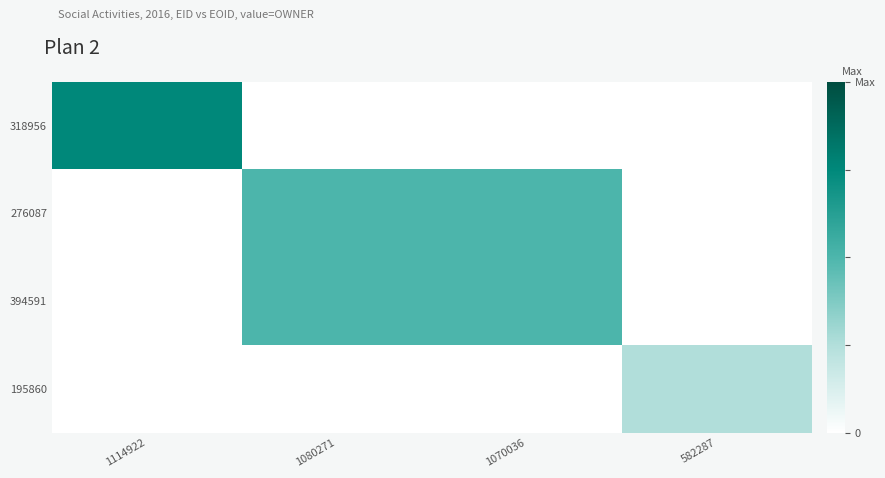

Reading right to left, list all the values displayed in this chart.

318956: 582287=0.0	1070036=0.0	1080271=0.0	1114922=0.8
276087: 582287=0.0	1070036=0.5	1080271=0.5	1114922=0.0
394591: 582287=0.0	1070036=0.5	1080271=0.5	1114922=0.0
195860: 582287=0.2	1070036=0.0	1080271=0.0	1114922=0.0